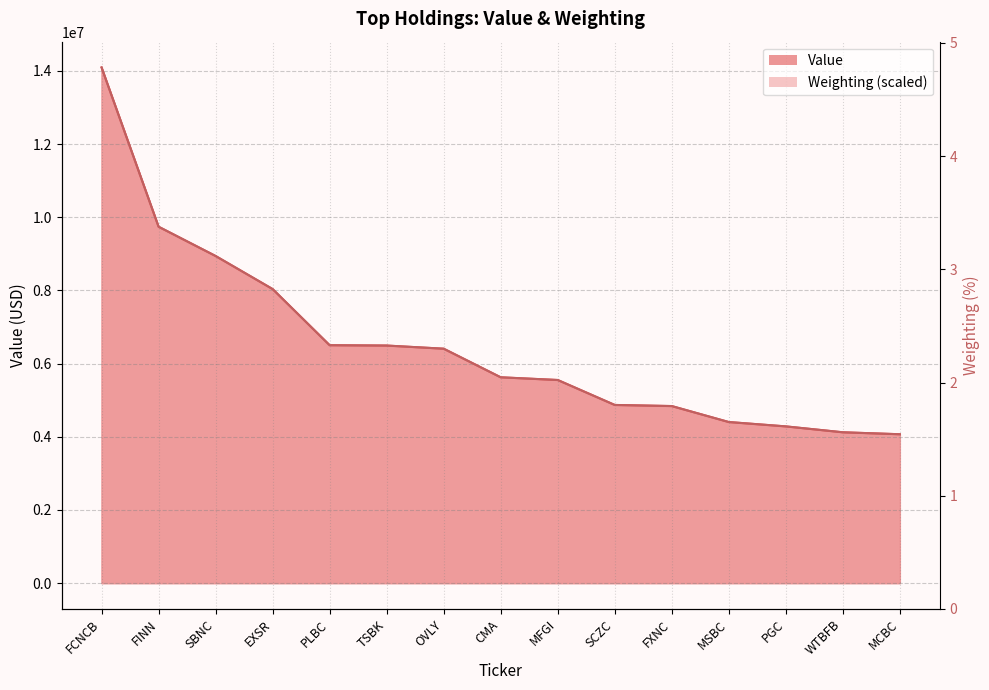

At FINN, list the series in order from smallest to largest.

Value, Weighting